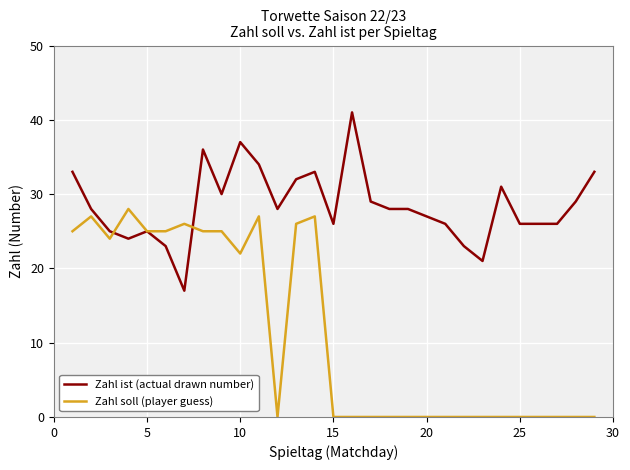

True or false: Zahl soll (player guess) has more than 0 interior local peaks.

True